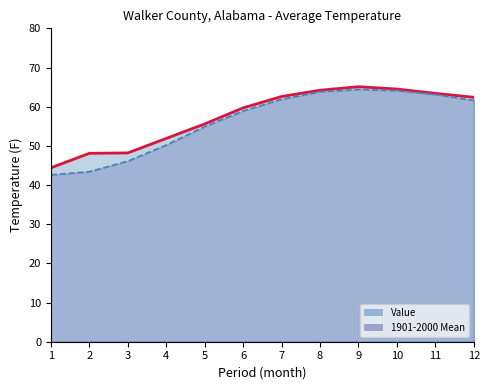

The Value series shows 12.7 at 3. True or false?

False